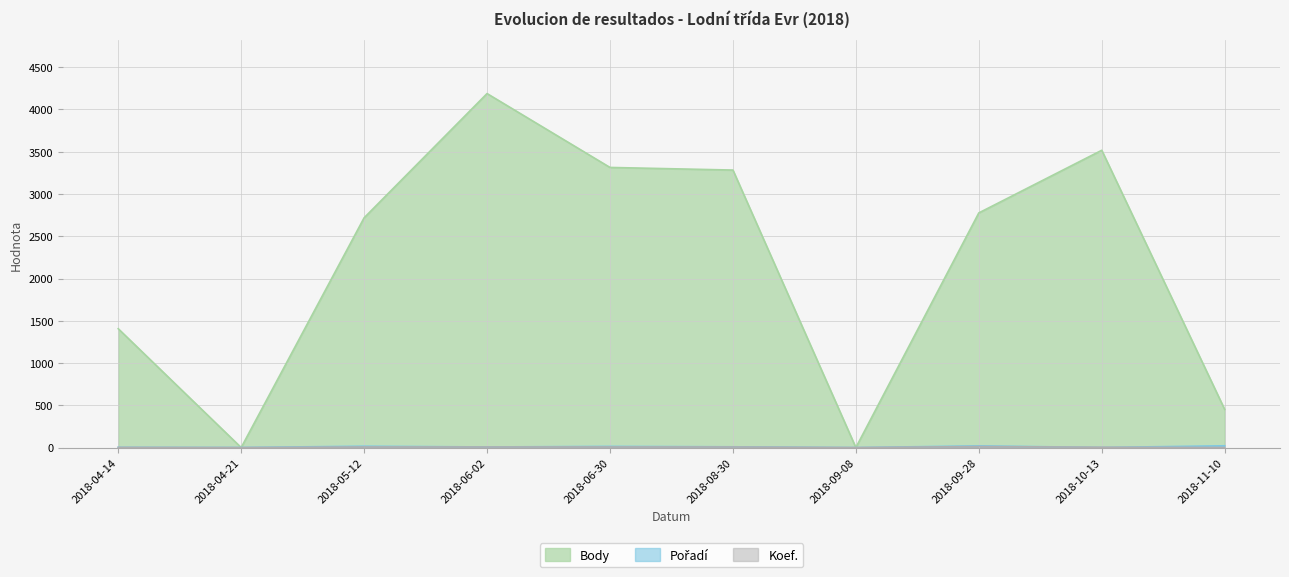

The value of Body at 2018-06-02 is 1728. True or false?

False